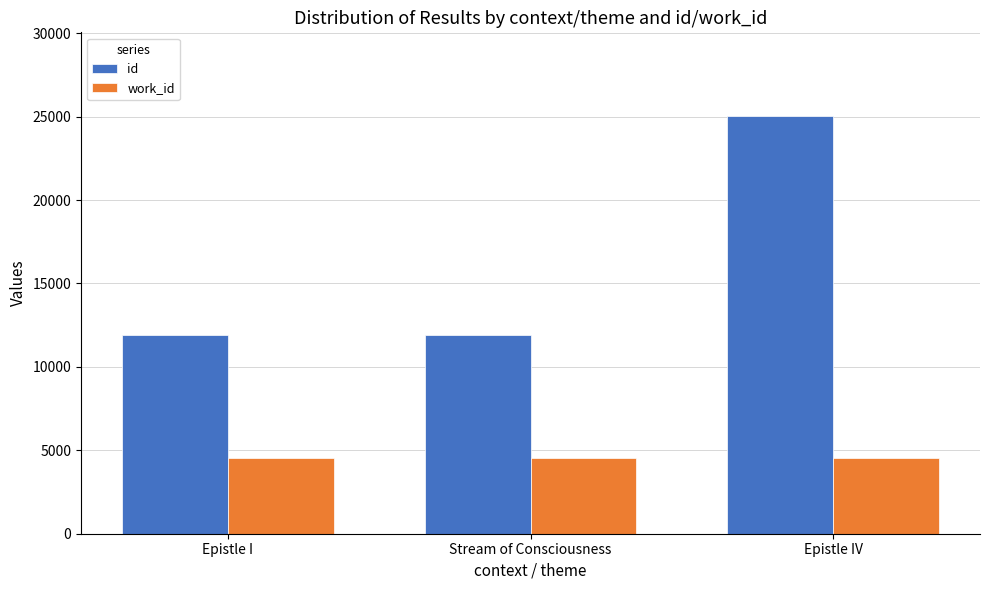

What is the spread (max minus min) of values at Stream of Consciousness?

7378